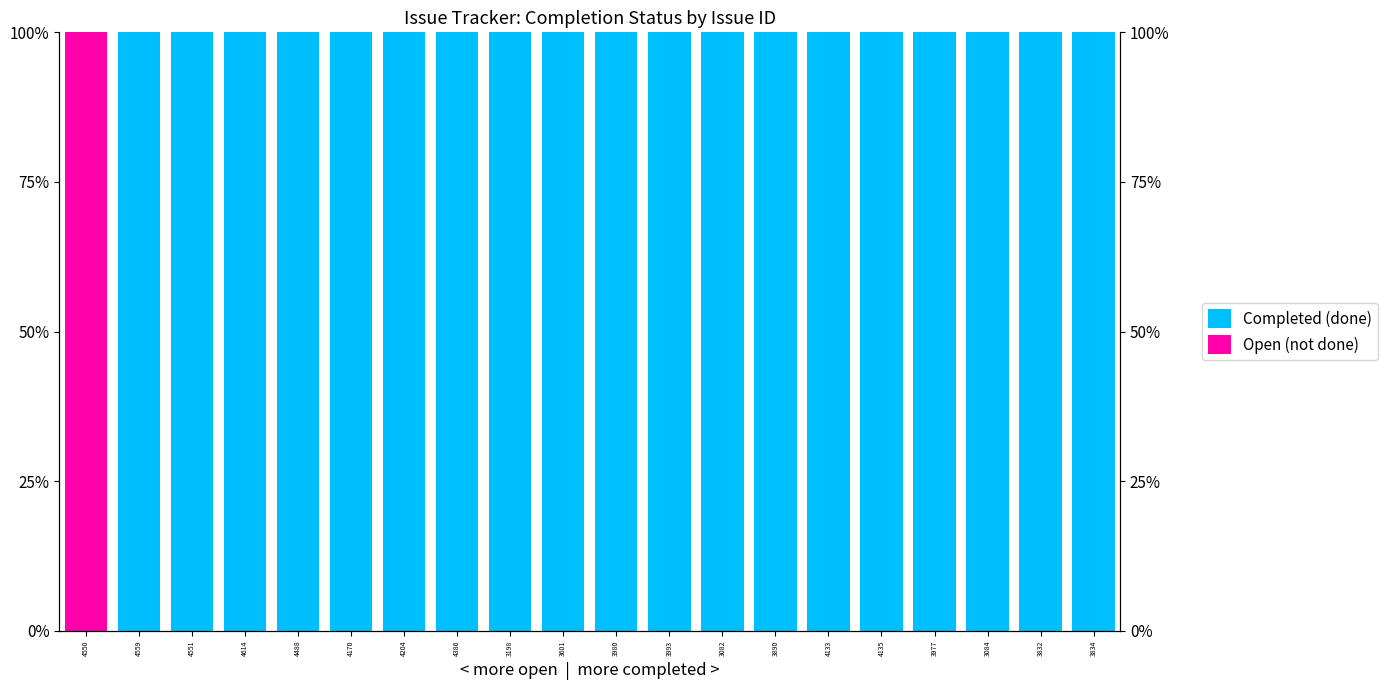

Which series has the widest spread of values?

Completed (done)